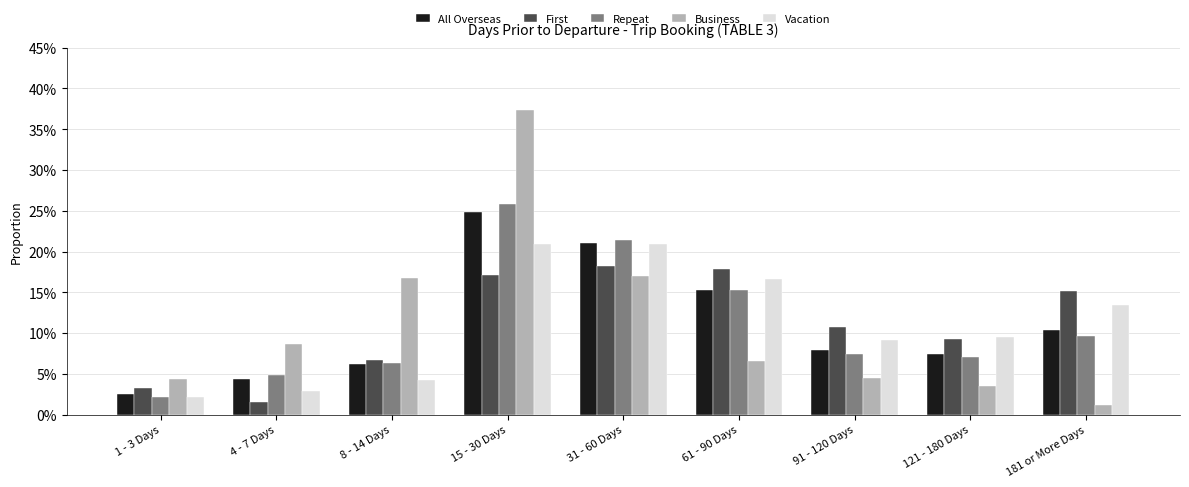

What is the difference between the Repeat values at 61 - 90 Days and 181 or More Days?

0.1